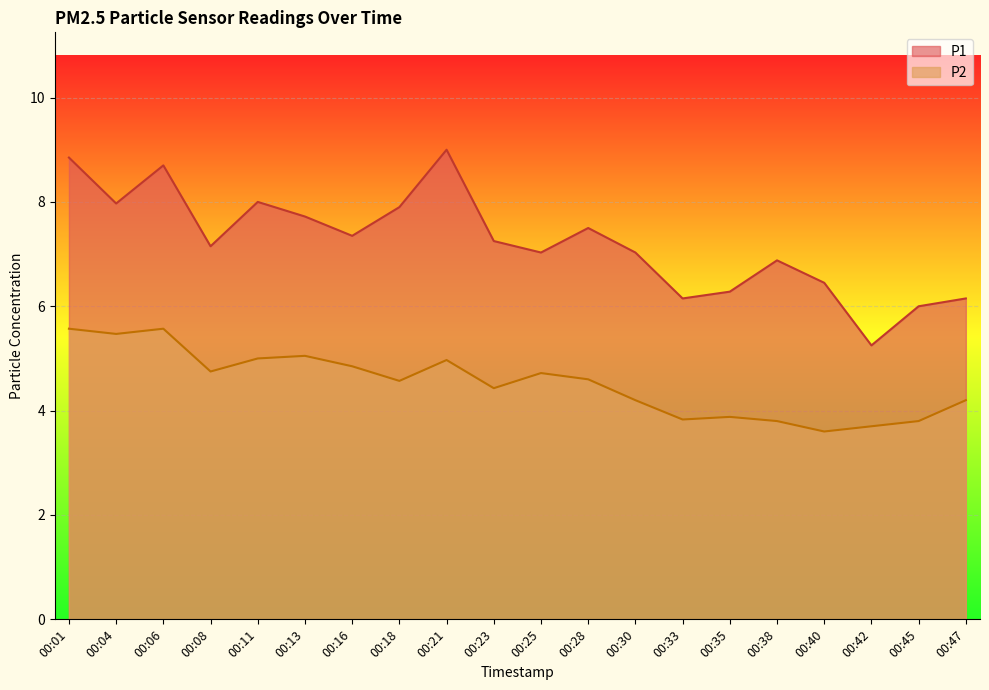

What is the sum of all P2 values?

90.6